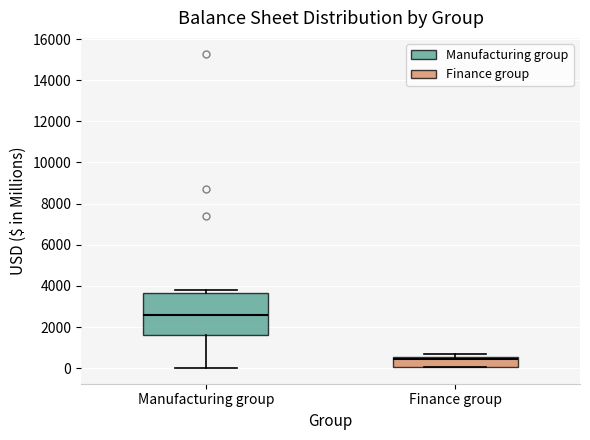

Comparing the boxes themselves (not the whiskers), which one is the tallest?

Manufacturing group